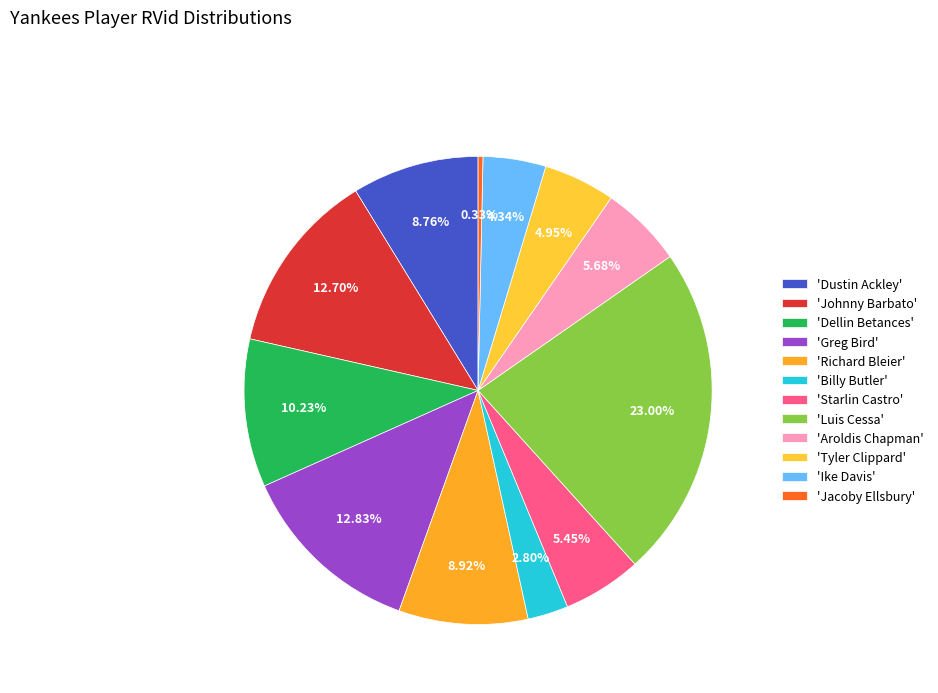

How many slices are in this pie chart?

12